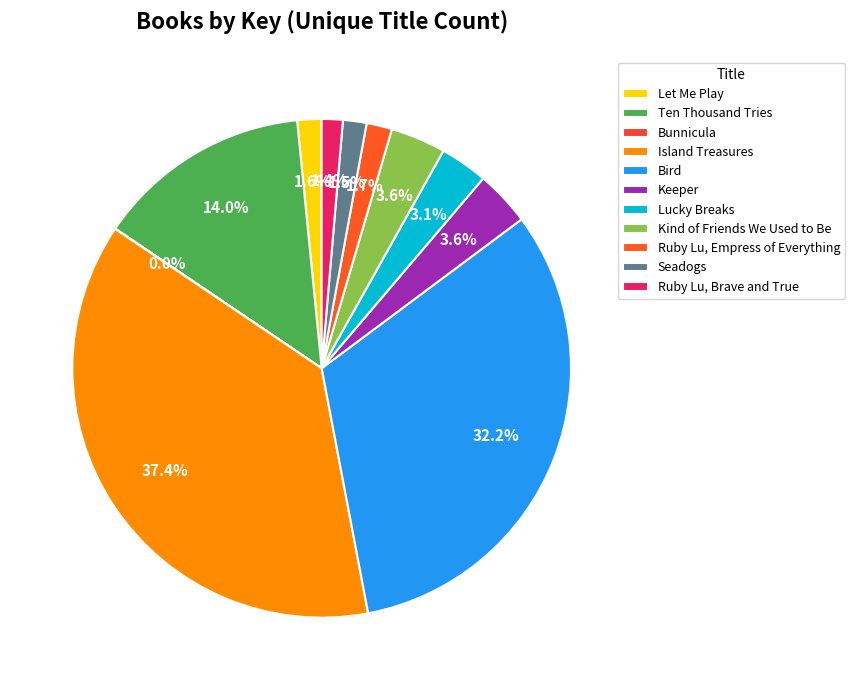

Between Keeper and Lucky Breaks, which is larger?

Keeper